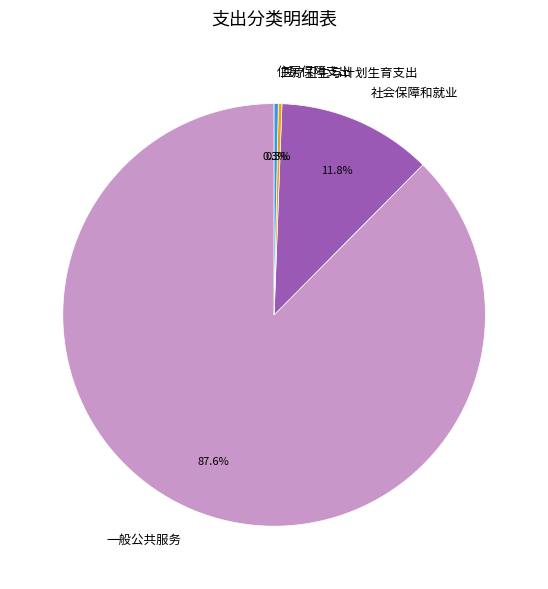

To the nearest percent, what is the difference between the largest and smallest slice percentages?

87%